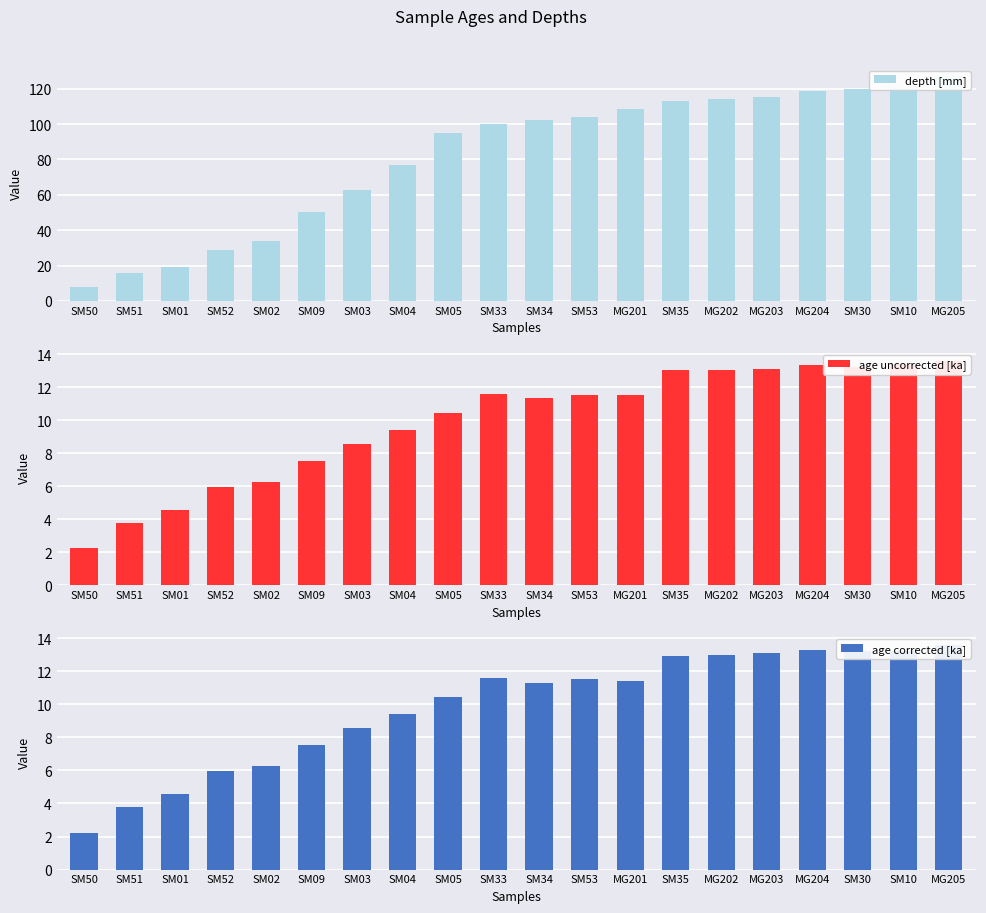

Reading right to left, extract all data points from this chart.

depth [mm]: 127.0	121.0	120.0	118.5	115.5	114.0	113.0	108.5	104.0	102.0	100.0	95.0	77.0	62.5	50.2	34.0	28.5	19.0	15.5	8.0
age uncorrected [ka]: 13.6	13.4	13.2	13.4	13.1	13.0	13.0	11.5	11.5	11.4	11.6	10.4	9.4	8.5	7.5	6.3	6.0	4.5	3.8	2.2
age corrected [ka]: 13.6	13.2	13.2	13.2	13.1	13.0	12.9	11.4	11.5	11.3	11.6	10.4	9.4	8.5	7.5	6.3	6.0	4.5	3.8	2.2